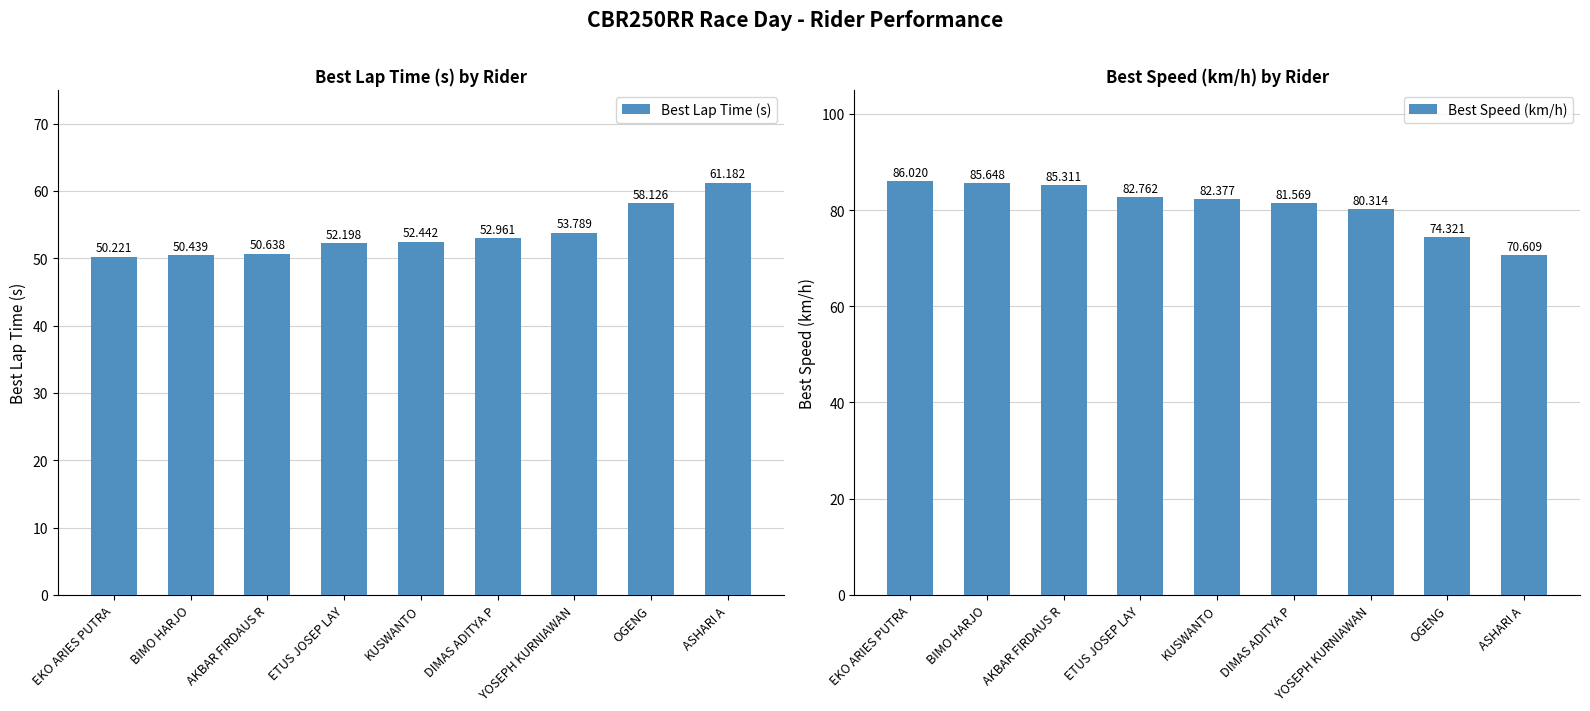

Reading left to right, transcribe all the data shown in this chart.

Best Lap Time (s): 50.2	50.4	50.6	52.2	52.4	53.0	53.8	58.1	61.2
Best Speed (km/h): 86.0	85.6	85.3	82.8	82.4	81.6	80.3	74.3	70.6